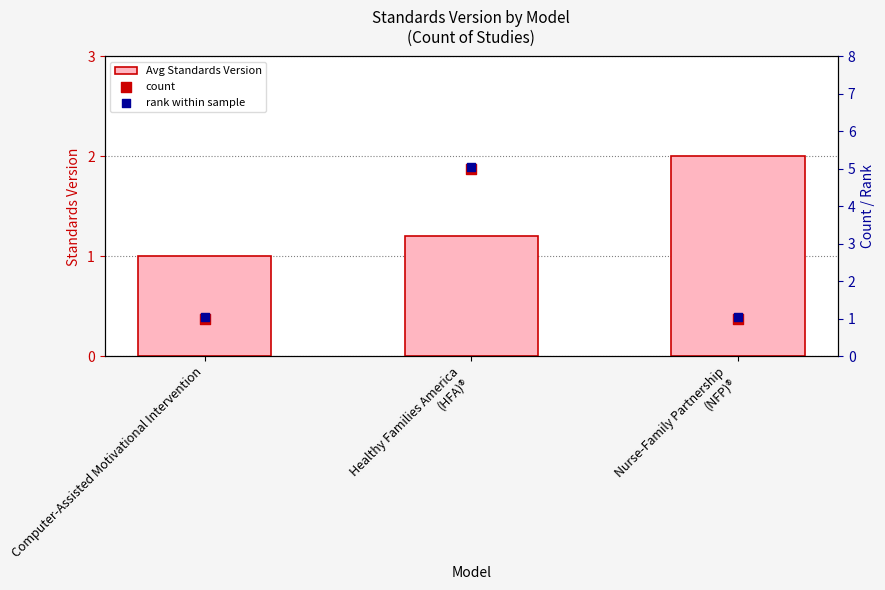

What are all the series names shown in the legend?

Avg Standards Version, count, rank within sample